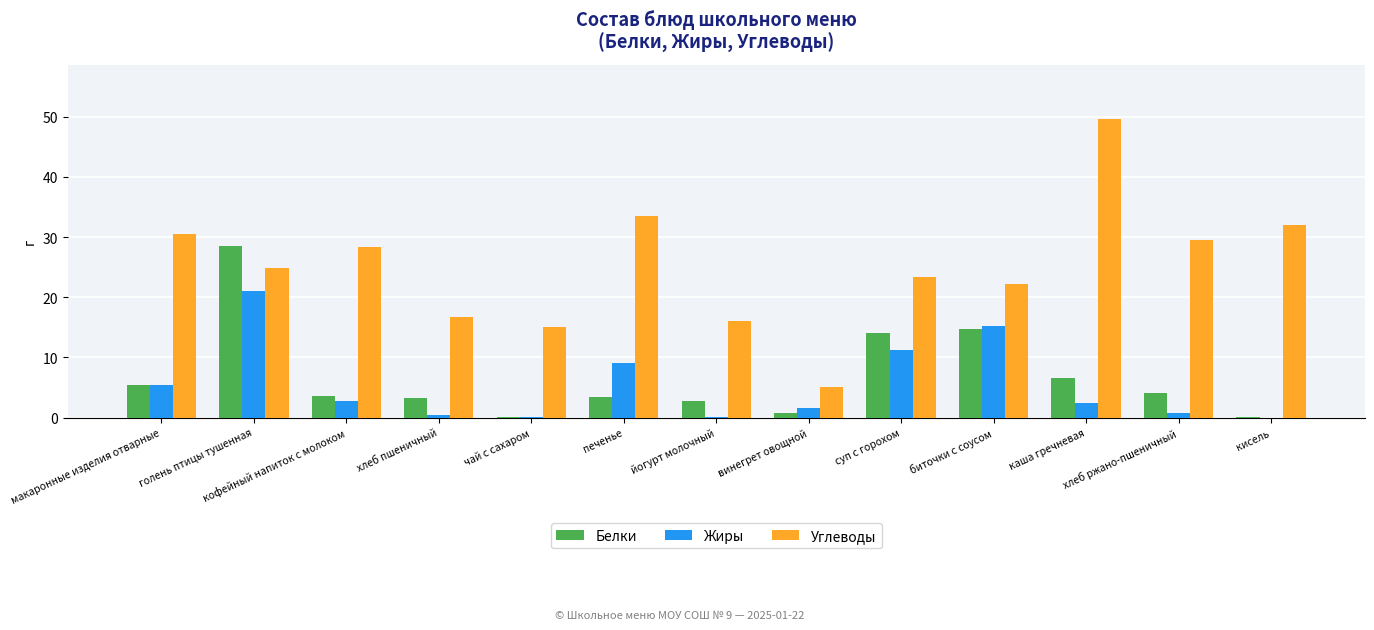

How many groups of bars are there?

13